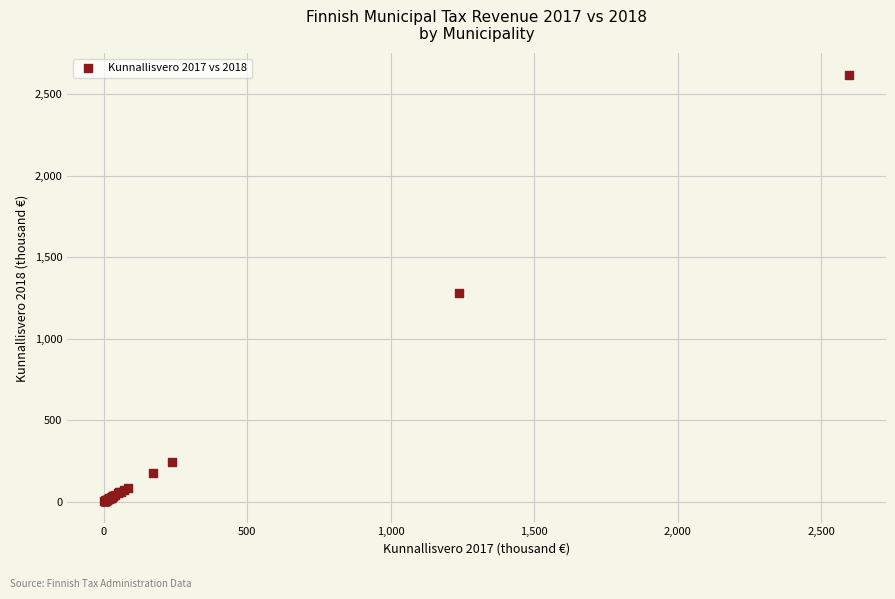

What Y value in the scatter plot is closest to 1311?

1280.1